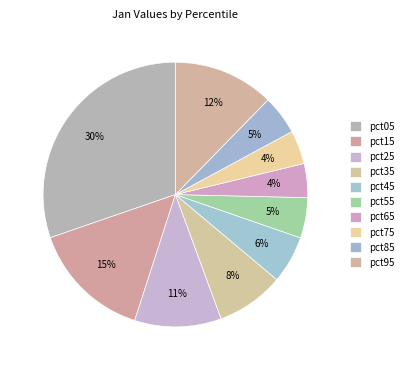

How many segments does this pie chart have?

10